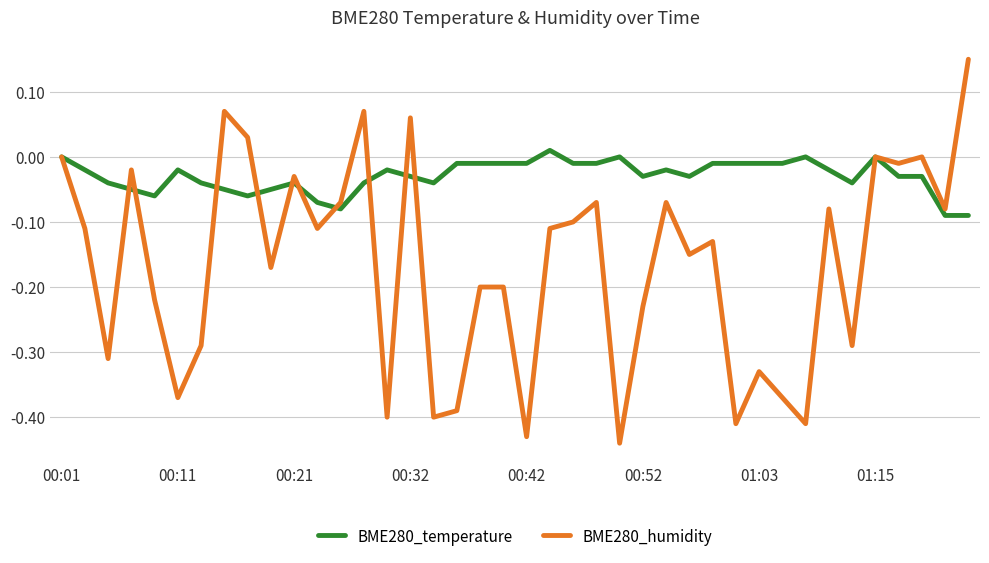

Rank the series by their maximum value, from lowest to highest.

BME280_temperature, BME280_humidity